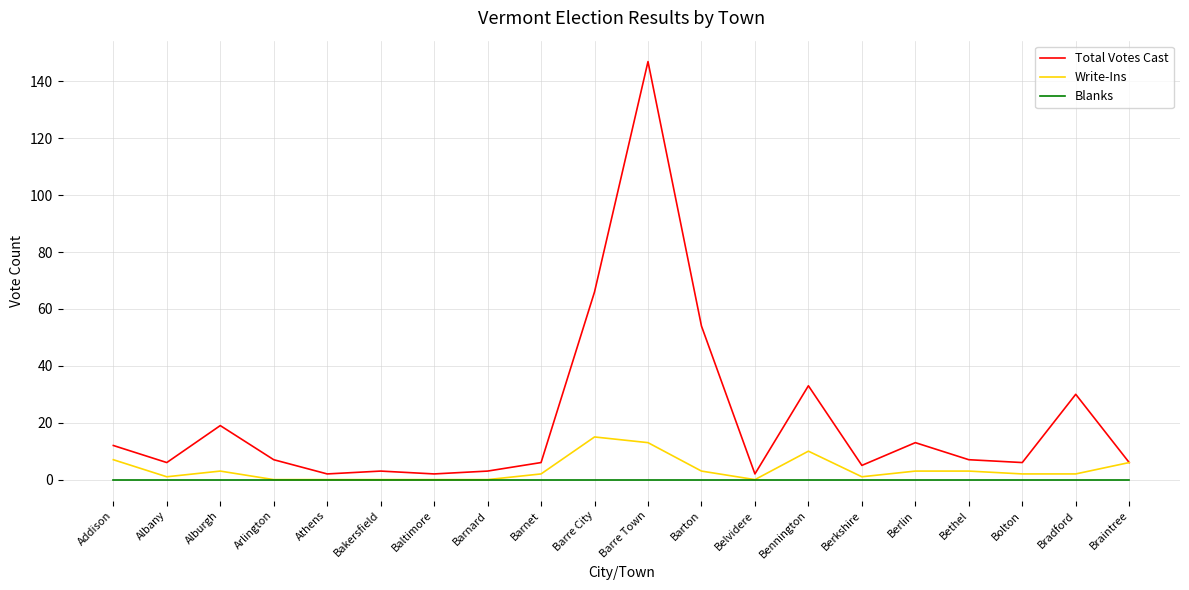

What is the maximum value shown in the chart?

147